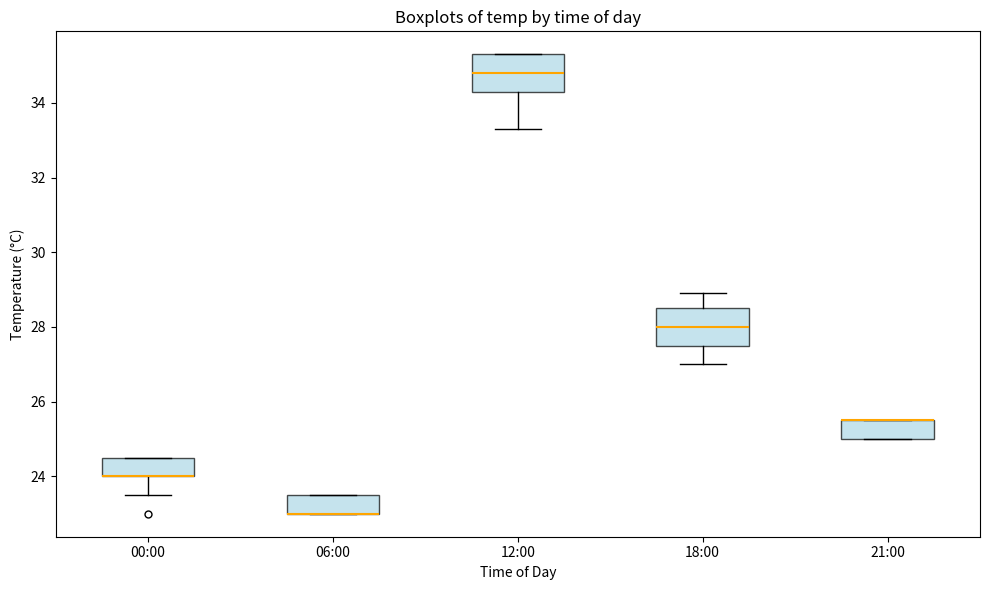

Reading left to right, transcribe this box plot: for each box, give where its median line is, the range the box spans, and where its two whiskers end, as read against the y-axis. The values are not printed on the chart, so give them approximately, as read against the axis.

00:00: median 24.0 (drawn on the box's lower edge), box 24.0 to 24.6, whiskers 23.6 to 24.6
06:00: median 23.0 (drawn on the box's lower edge), box 23.0 to 23.6, whiskers 23.0 to 23.6
12:00: median 34.8, box 34.4 to 35.4, whiskers 33.4 to 35.4
18:00: median 28.0, box 27.6 to 28.6, whiskers 27.0 to 29.0
21:00: median 25.6 (drawn on the box's upper edge), box 25.0 to 25.6, whiskers 25.0 to 25.6